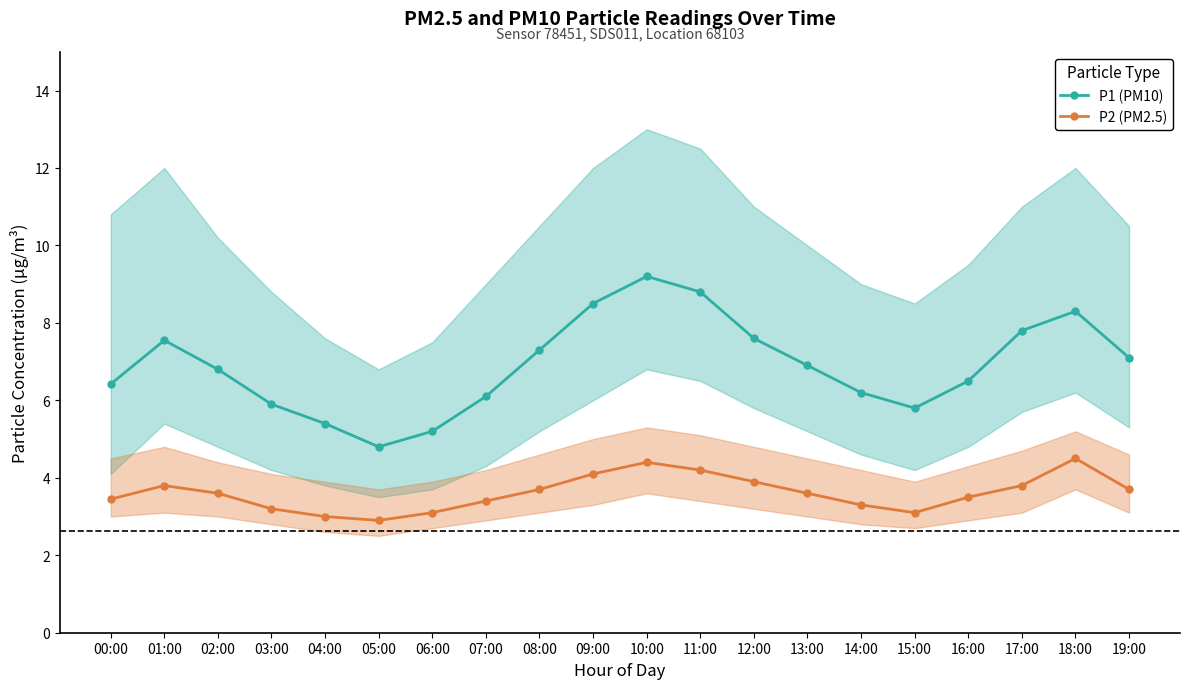

What is the maximum value shown in the chart?

9.2